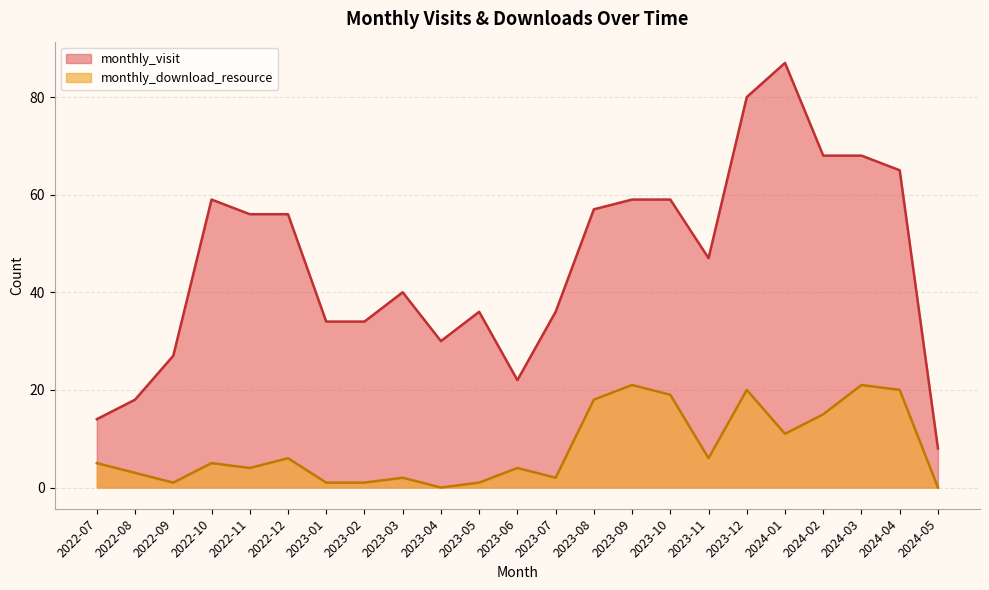

Rank the series by their maximum value, from lowest to highest.

monthly_download_resource, monthly_visit